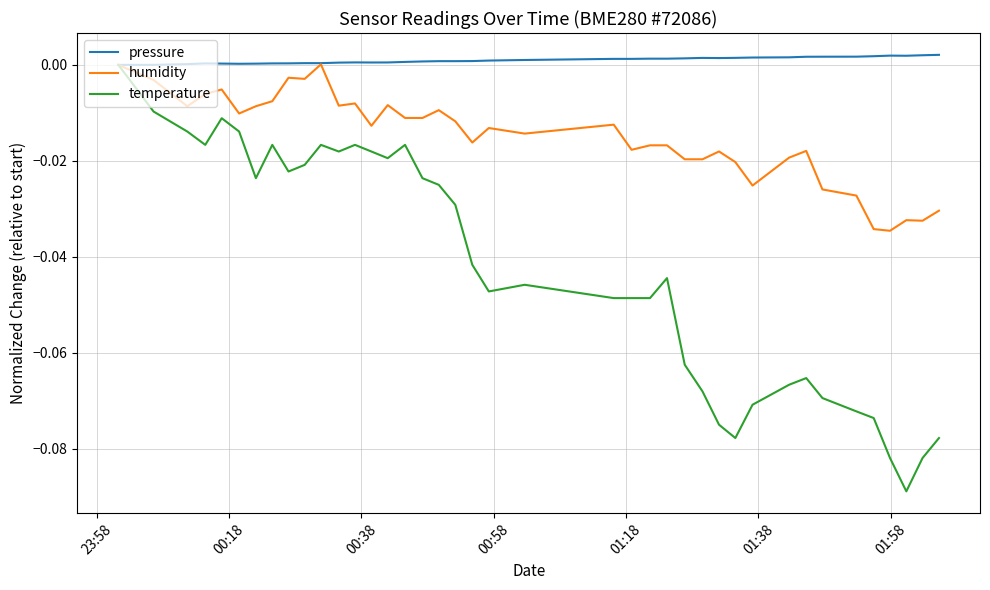

List the series in order of their overall mean, highest first.

pressure, humidity, temperature